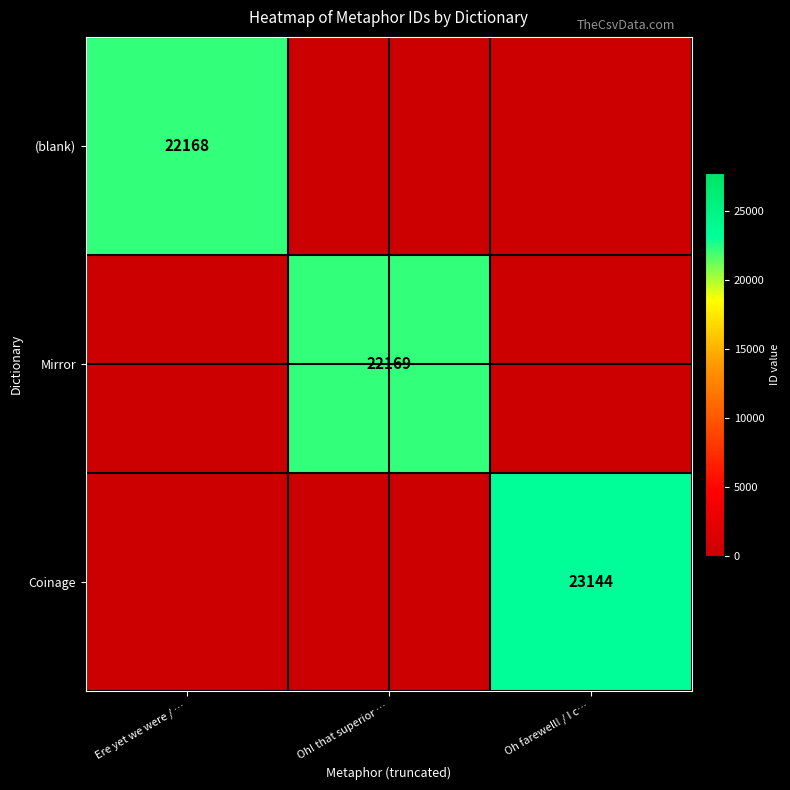

The Coinage series shows 23144 at Oh farewell! / I c…. True or false?

True